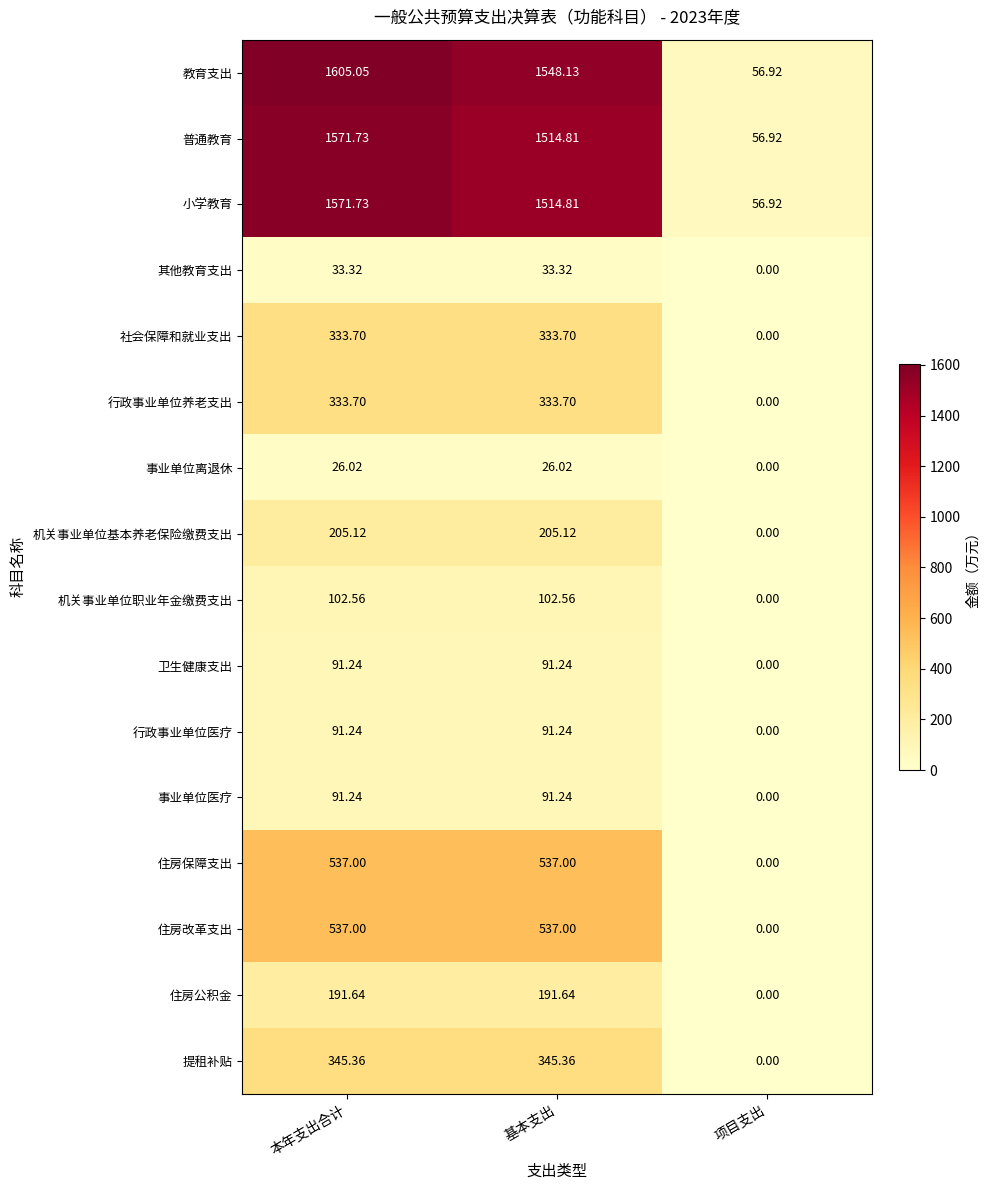

Where is 提租补贴 nearest to the value 172?

项目支出